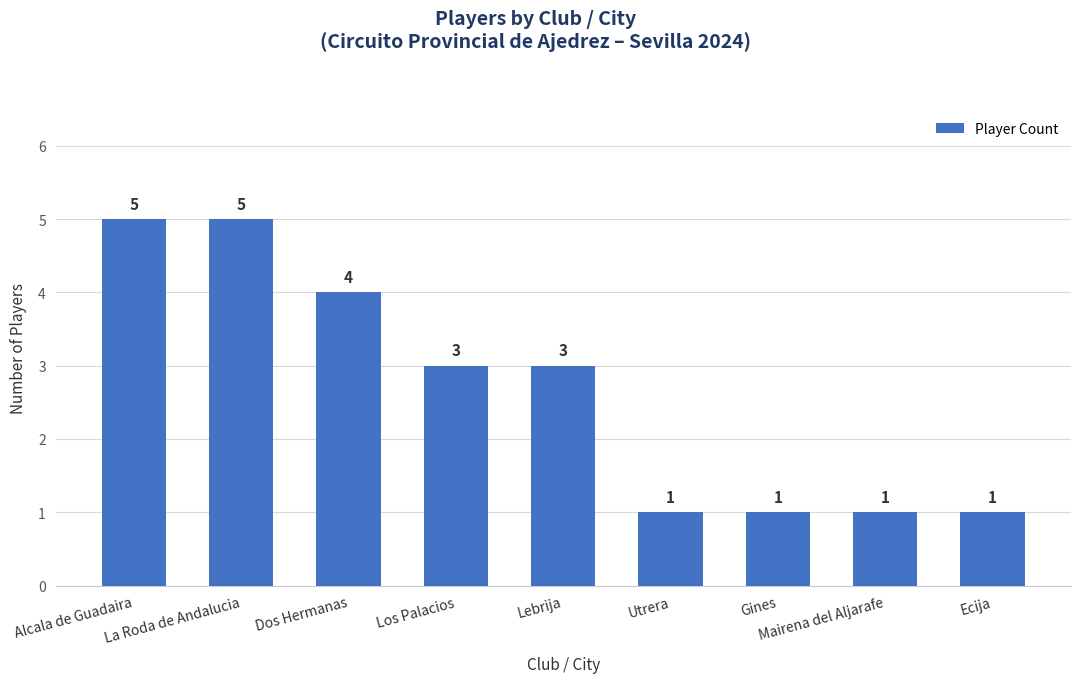

What is the change in value from La Roda de Andalucia to Ecija?

-4